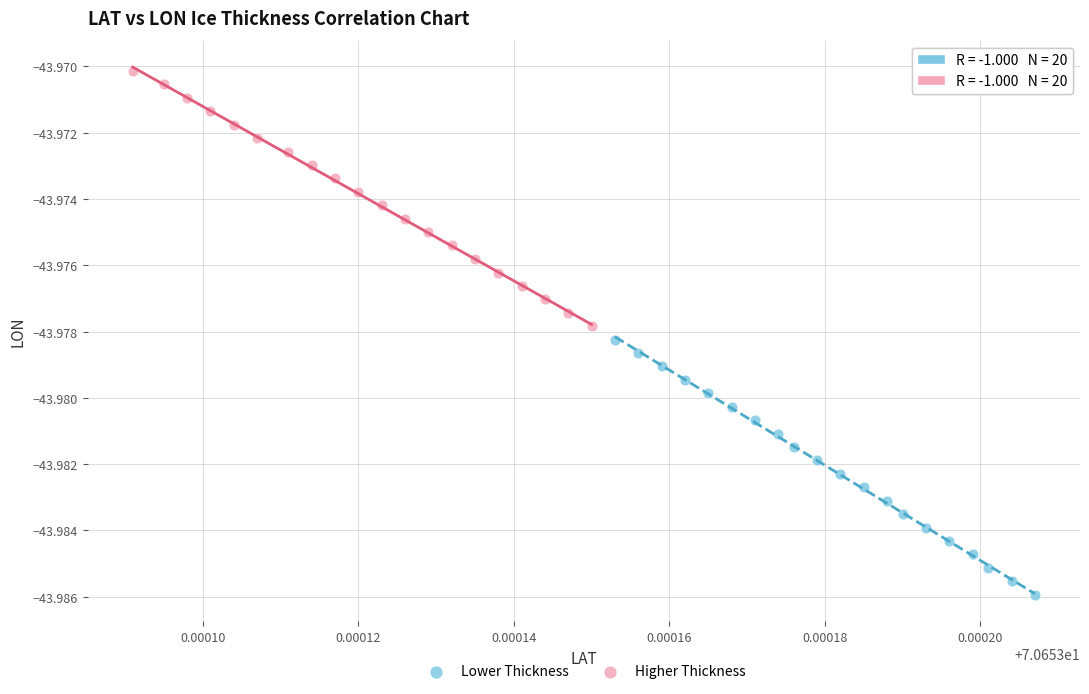

What are all the series names shown in the legend?

Lower Thickness, Higher Thickness